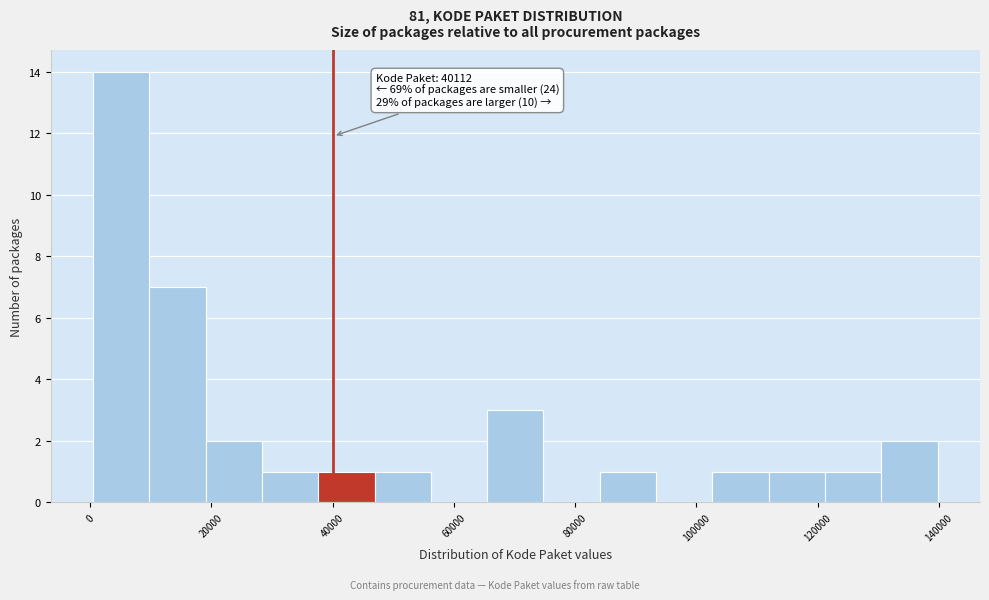

Which range on the x-axis has the tallest bar?

0 to 10000